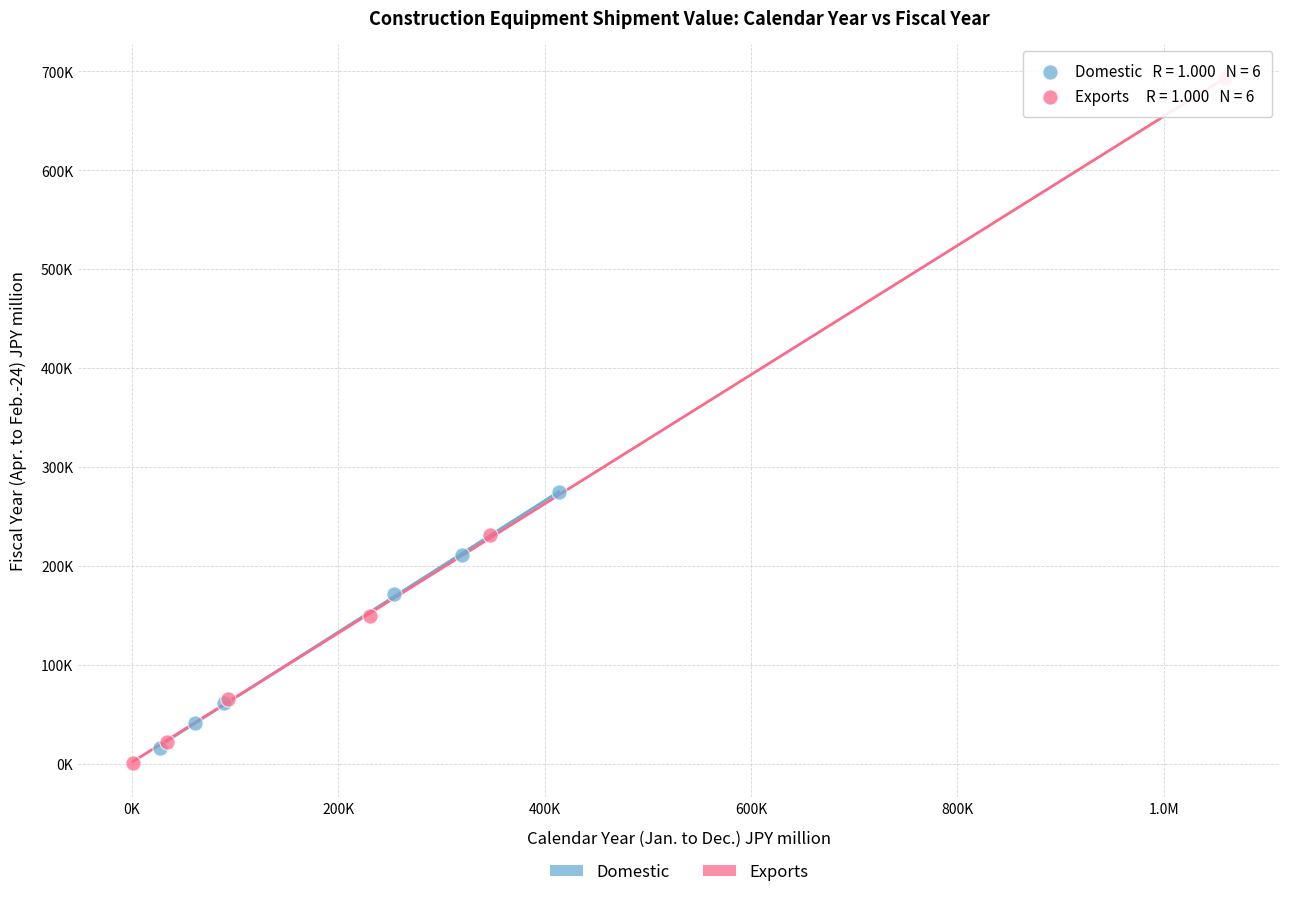

Which series contains the highest Y value?

Exports